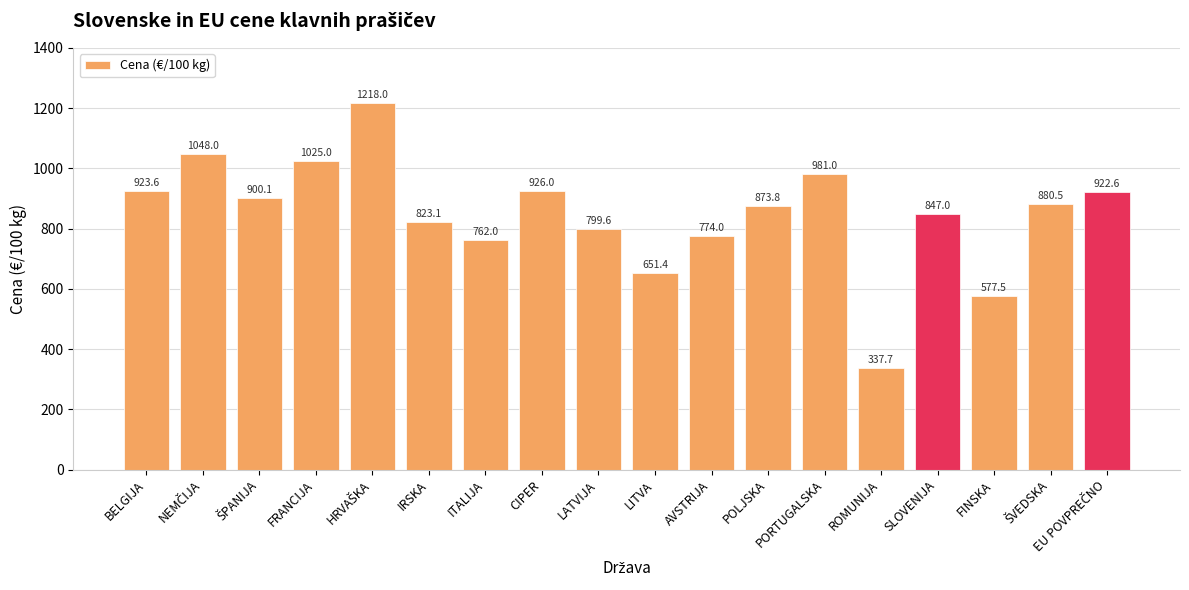

What is the difference between the maximum and minimum values?

880.3